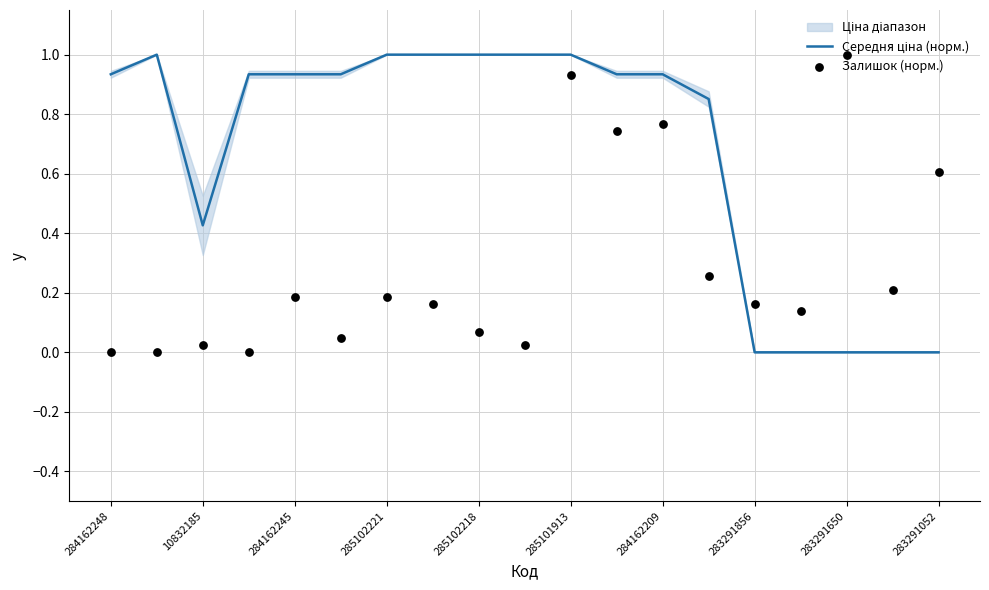

At which category is the sum across all series the highest?

285101913